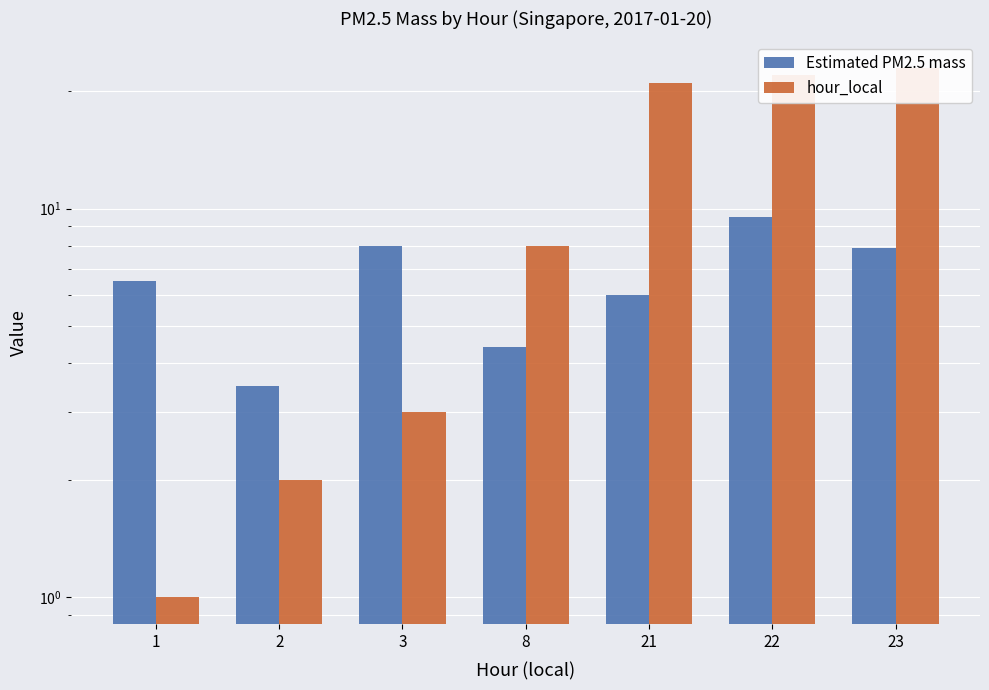

Which series has the largest range (max minus min)?

hour_local